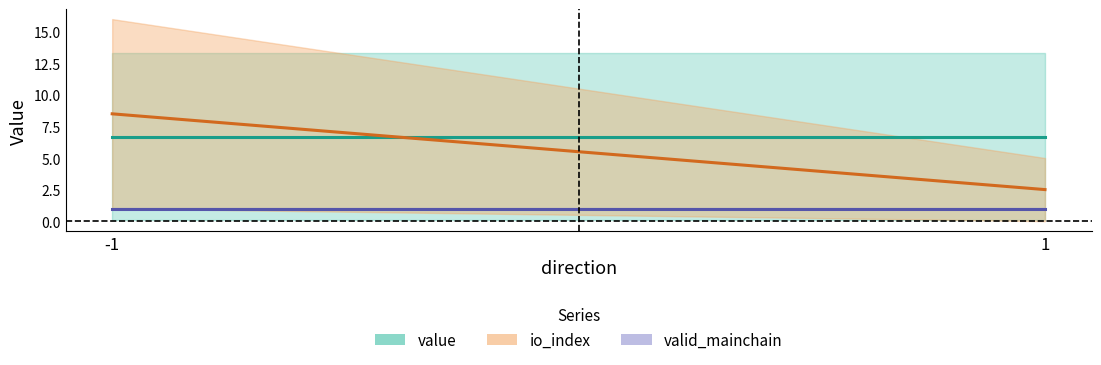

Which category has the highest value in the valid_mainchain (mean) series?

-1